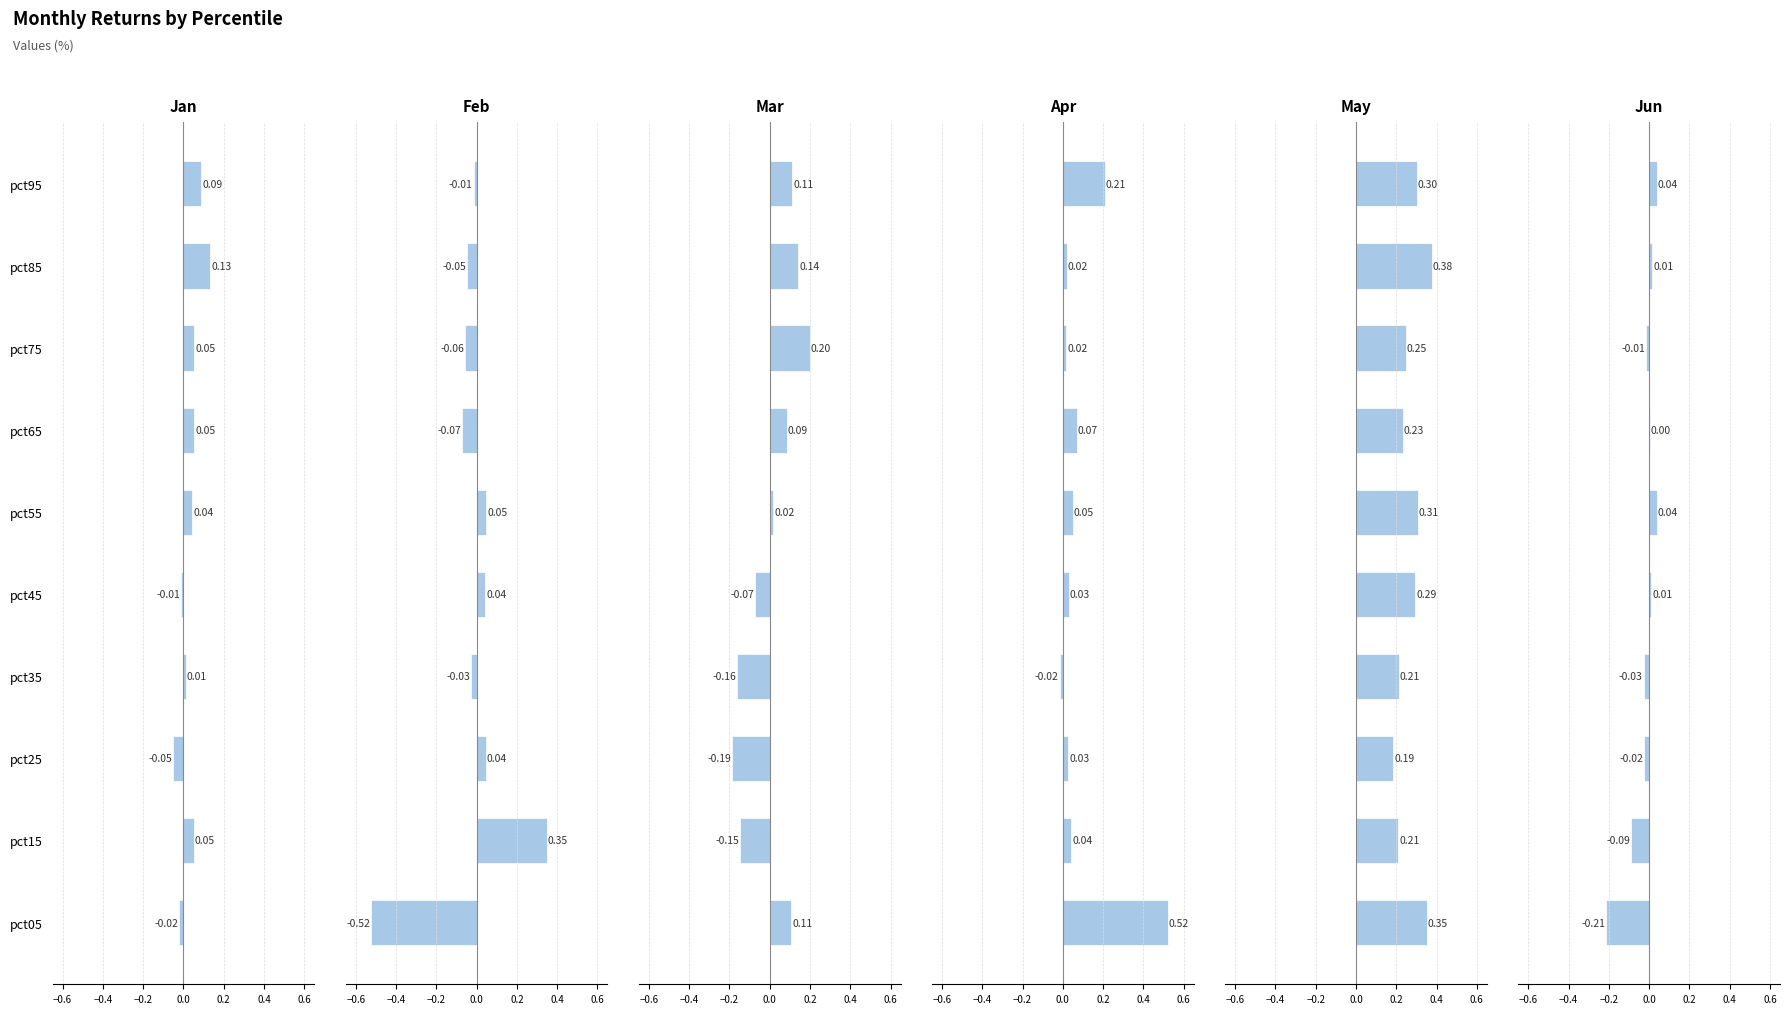

Are the bars horizontal?

Yes